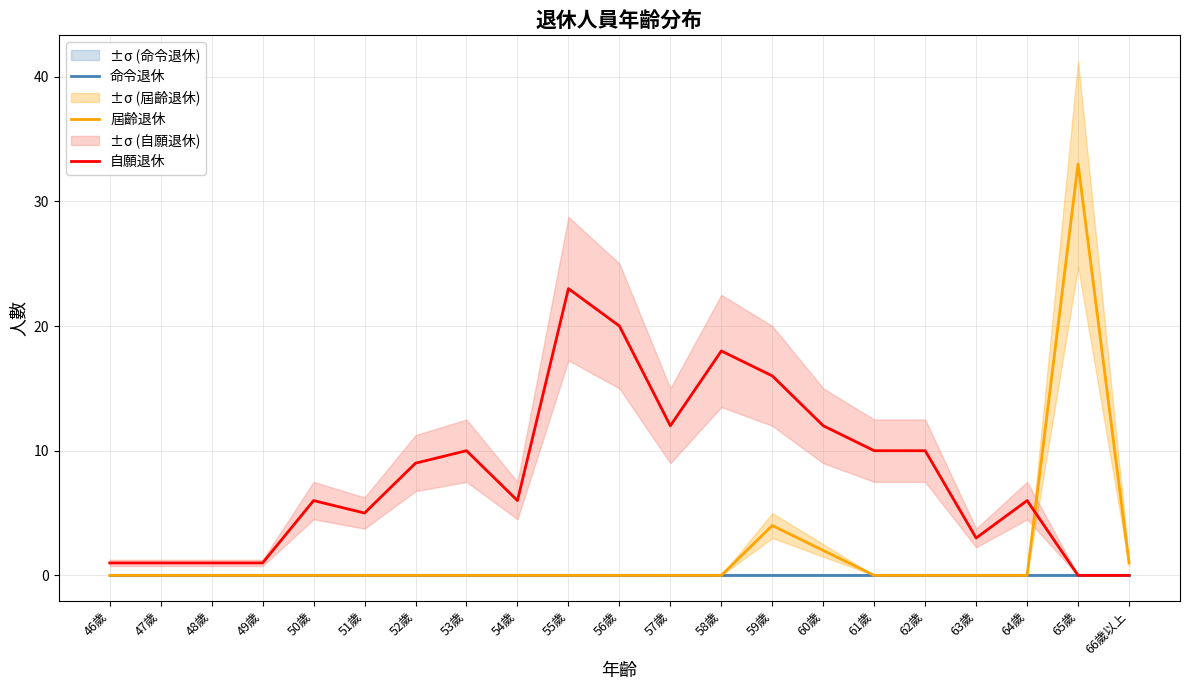

Is this an area chart (filled region under the line)?

No